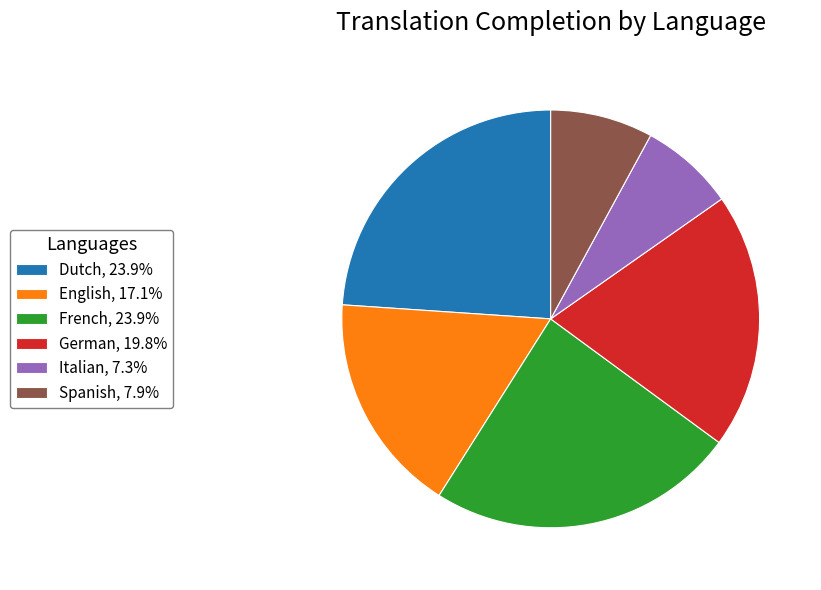

What is the ratio of the value at German, 19.8% to the value at Italian, 7.3%?

2.7